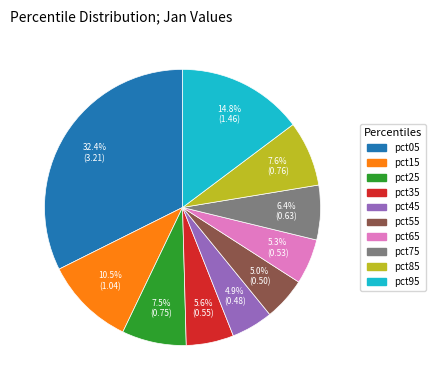

What is the ratio of the value at pct45 to the value at pct95?

0.3